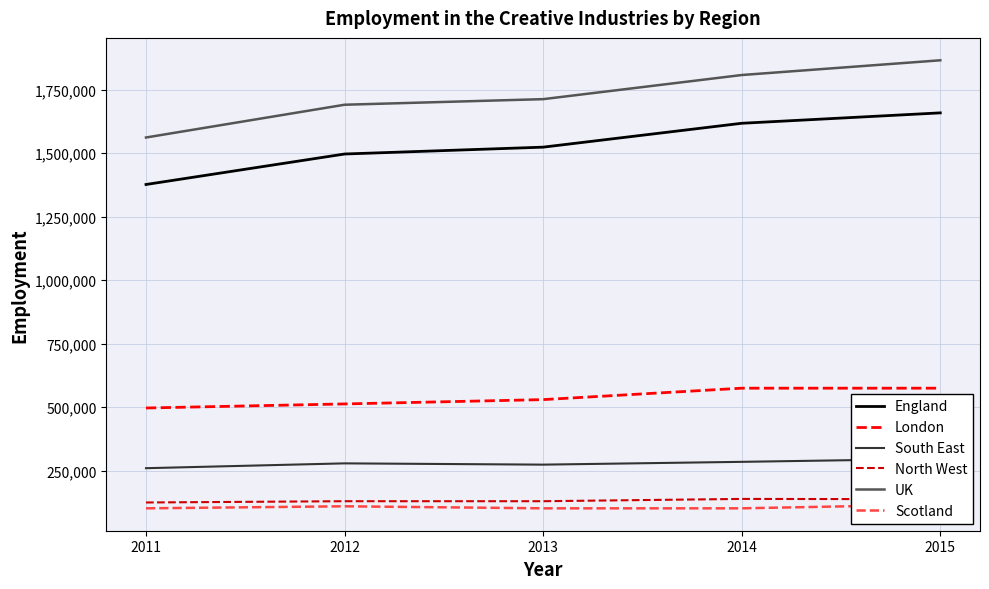

True or false: London and UK intersect in this chart.

False